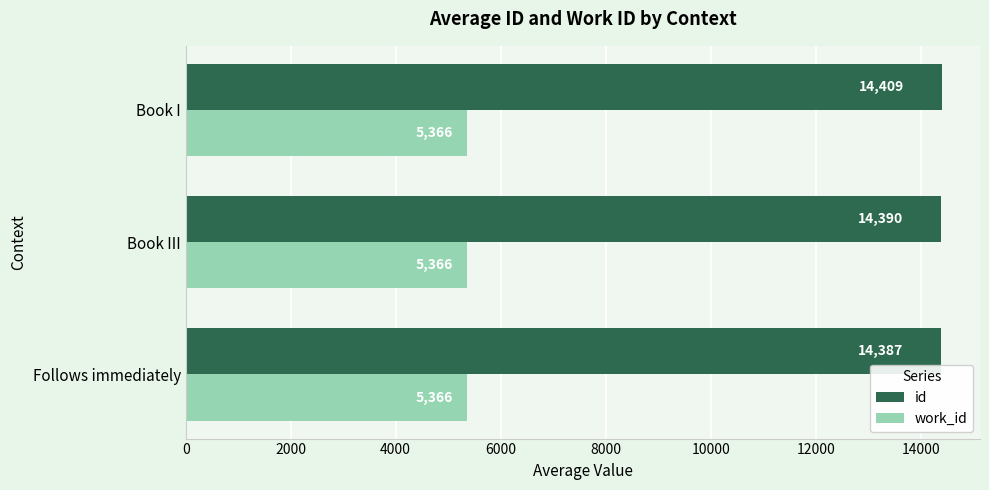

What is the difference between the maximum and minimum values in the id series?

22